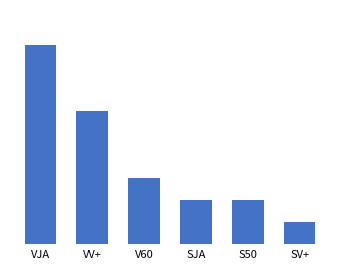

What is the label of the 6th bar from the left?

SV+